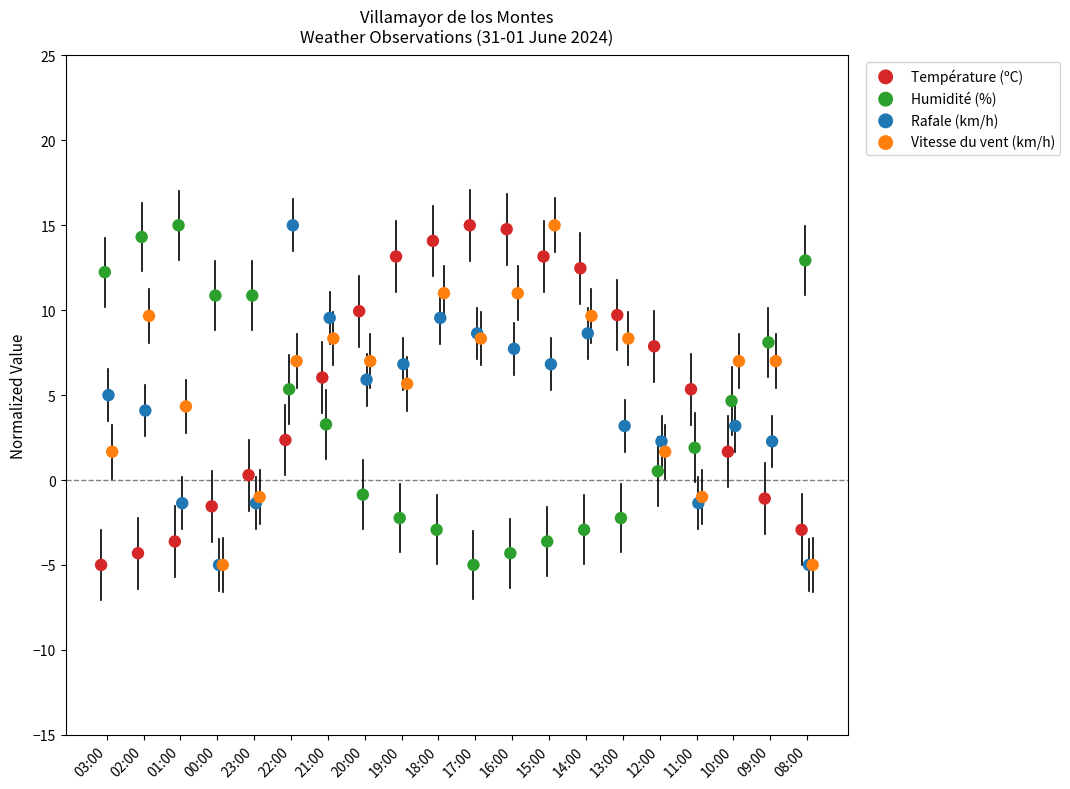

Which series contains the highest Y value?

Température (ºC)